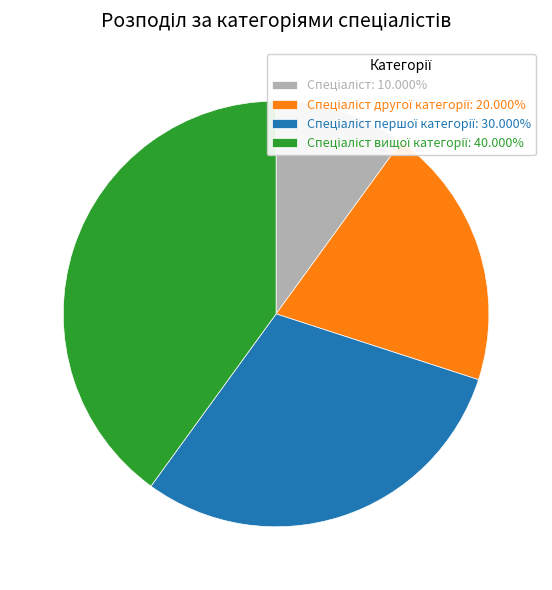

Is there a majority slice in this chart?

No